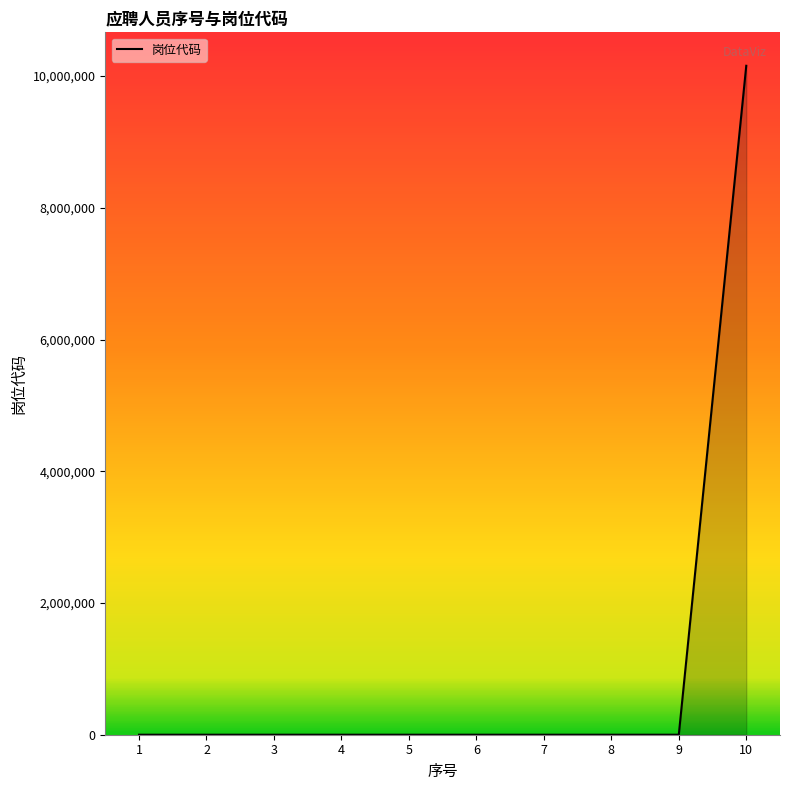

What is the difference between the maximum and minimum values?

10157000